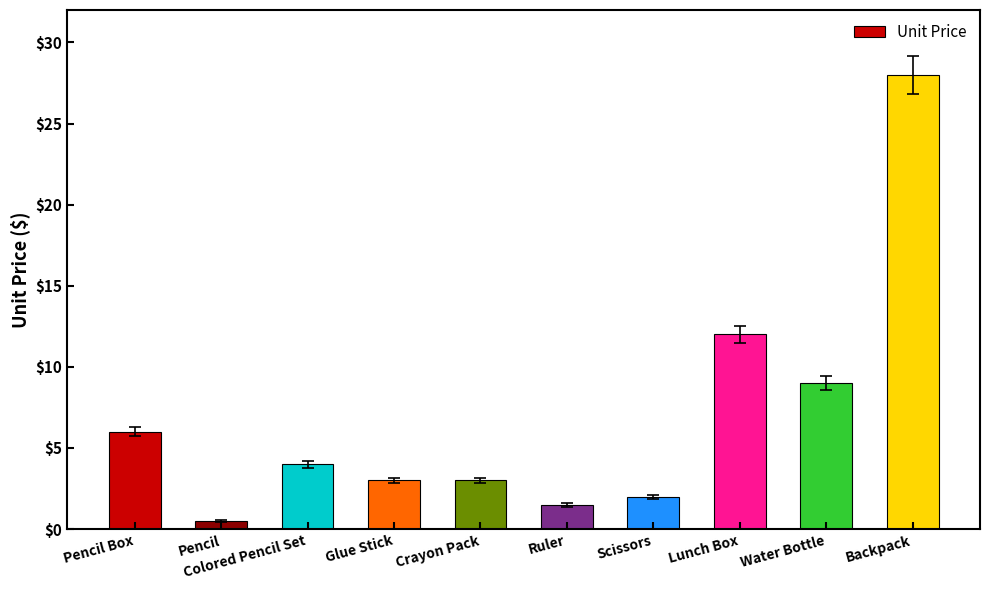

What is the label of the 5th bar from the right?

Ruler